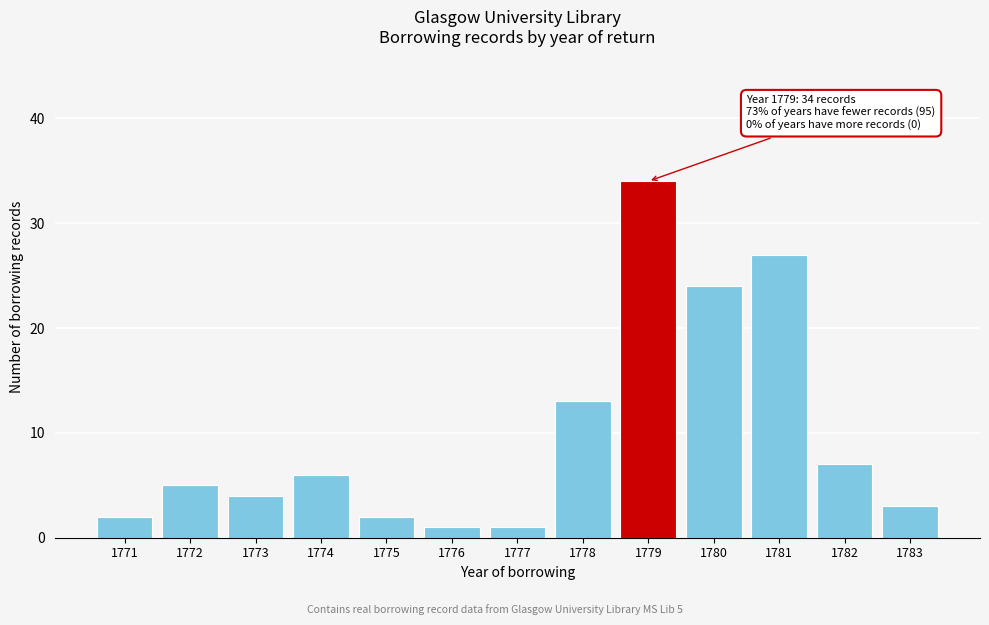

Reading left to right, list all the values displayed in this chart.

1771=2	1772=5	1773=4	1774=6	1775=2	1776=1	1777=1	1778=13	1779=34	1780=24	1781=27	1782=7	1783=3